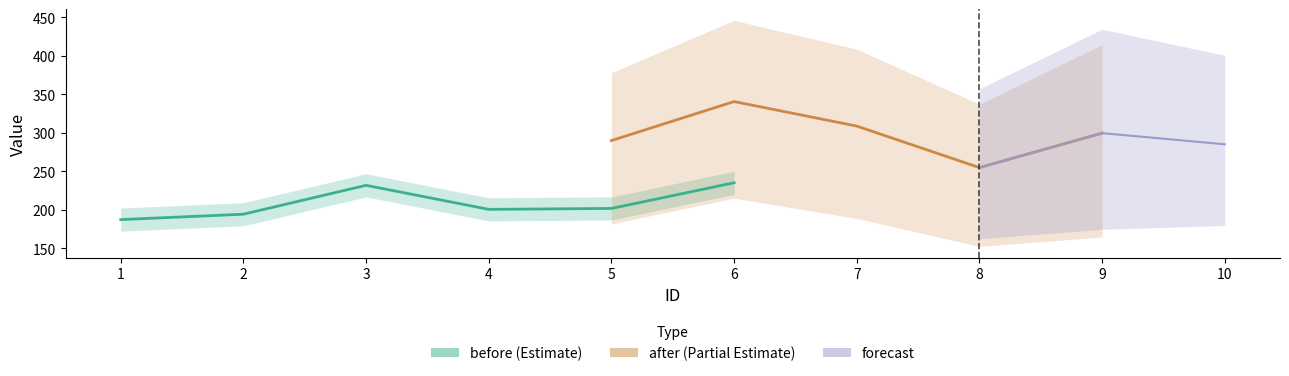

Where does the before series first go above 200?

3